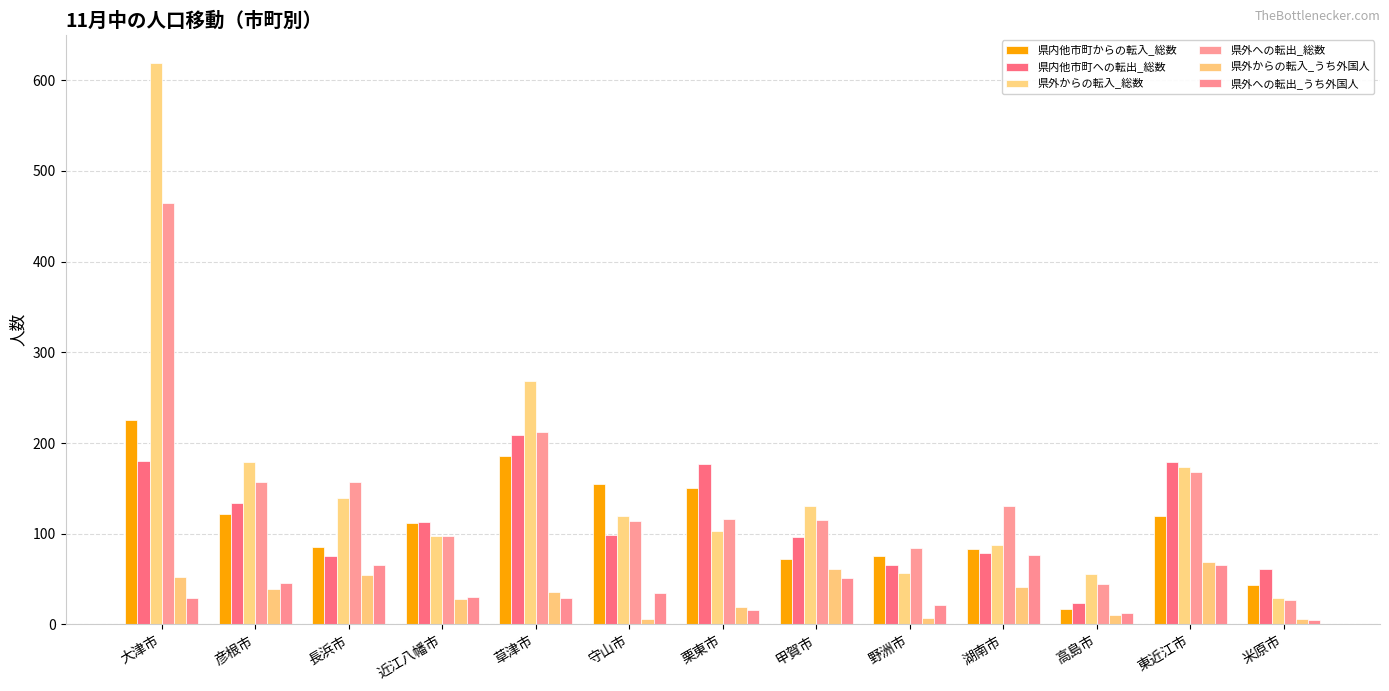

What is the maximum value shown in the chart?

619